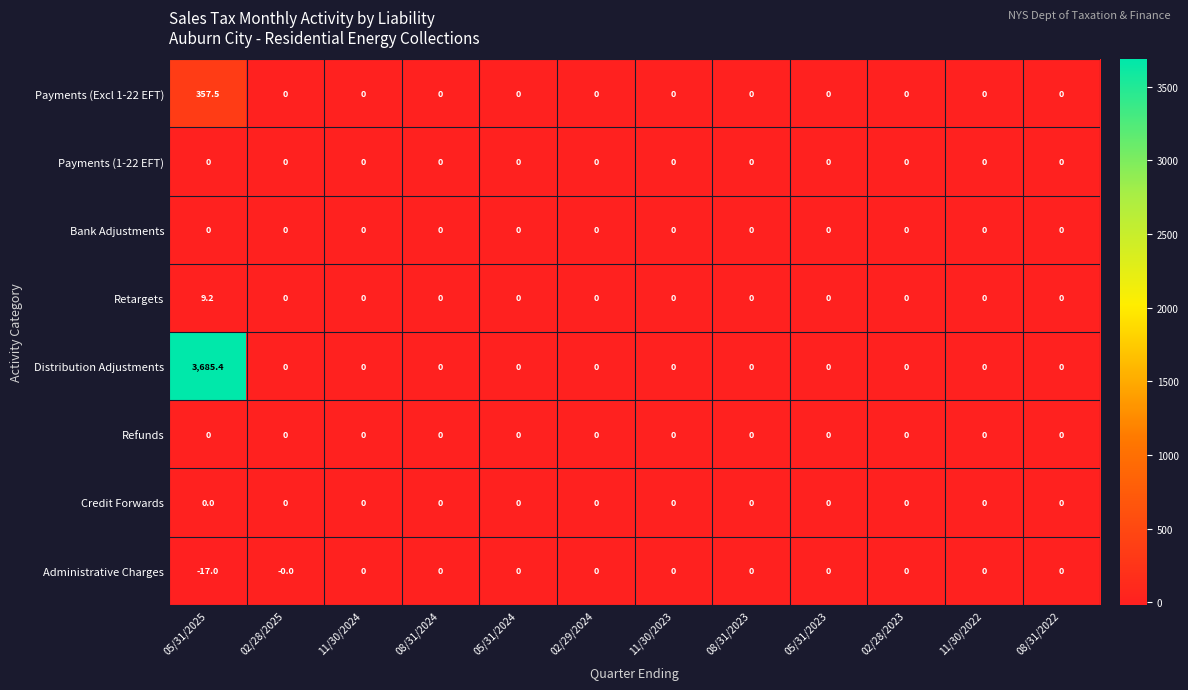

What is the highest value of the Retargets series?

9.2